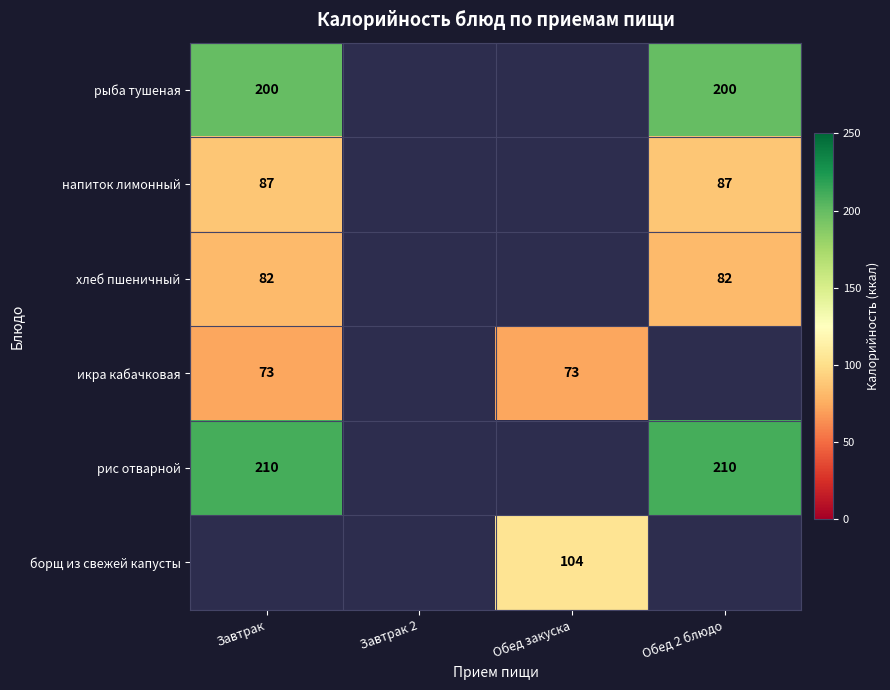

Is it true that рыба тушеная equals 264 at Завтрак?

False